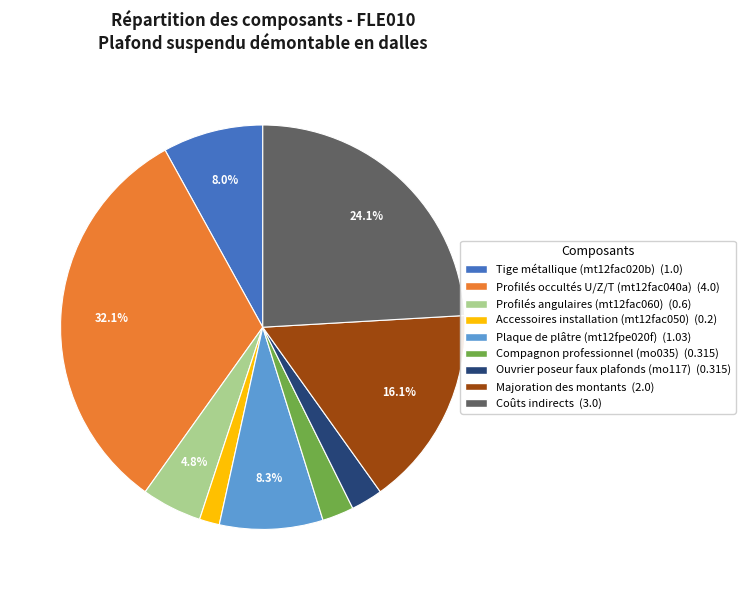

Approximately how many times larger is the value at Majoration des montants compared to Tige métallique (mt12fac020b)?

2.0